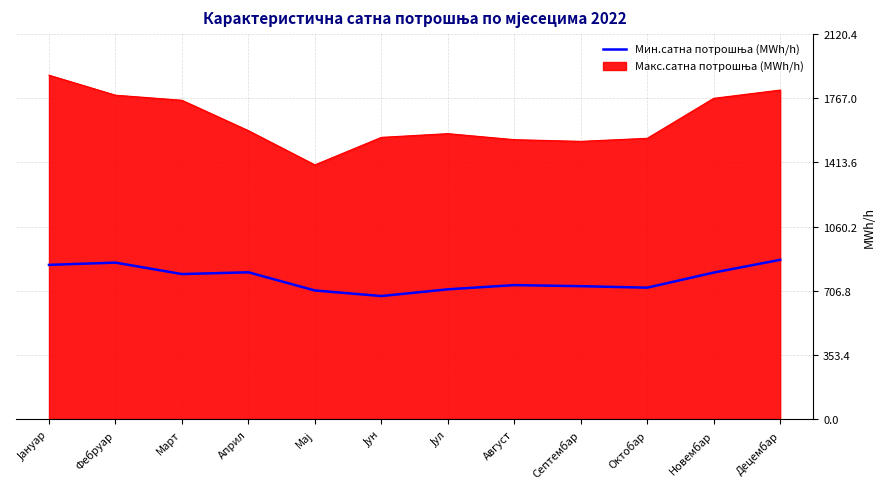

What is the difference between the highest and lowest values at Октобар?

822.1